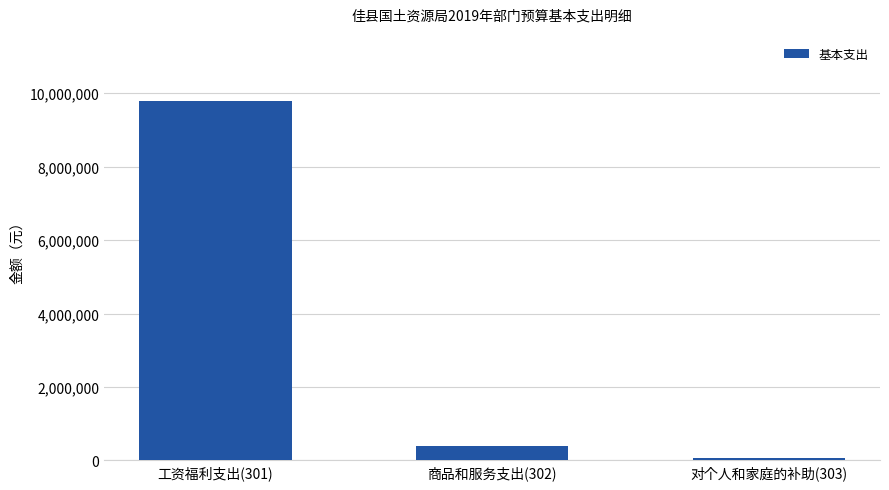

Which label corresponds to the smallest value in the chart?

对个人和家庭的补助(303)